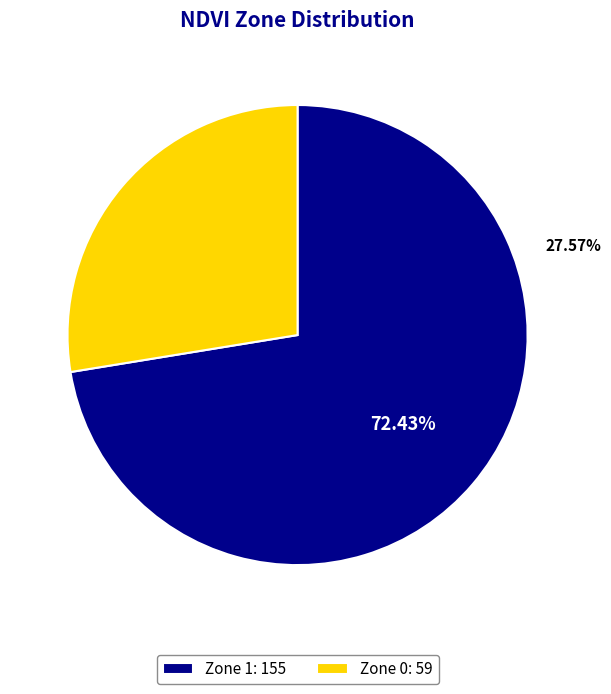

Combined, what portion of the pie is Zone 0 and Zone 1?

100.0%